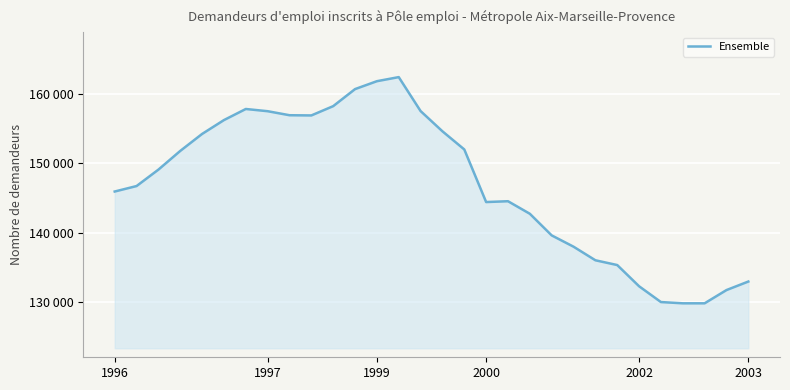

Does the chart display data point markers on the line(s)?

No